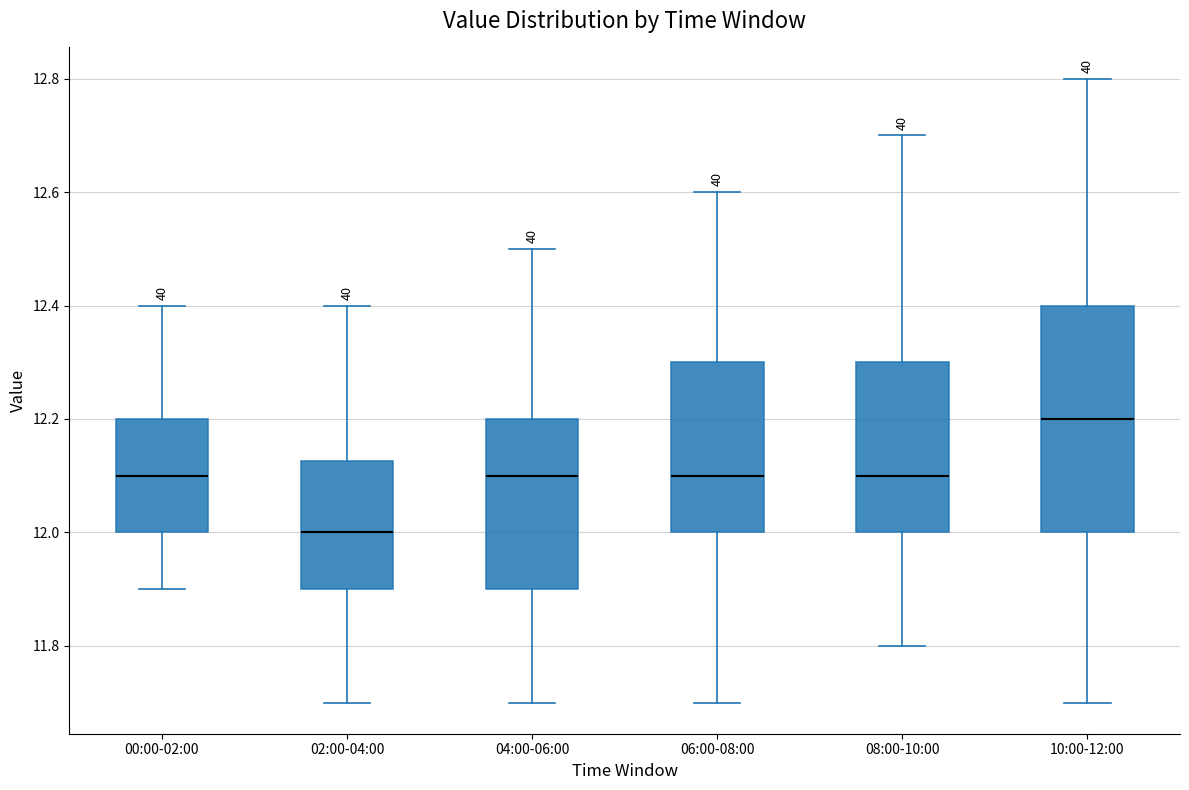

Comparing the boxes themselves (not the whiskers), which one is the tallest?

10:00-12:00